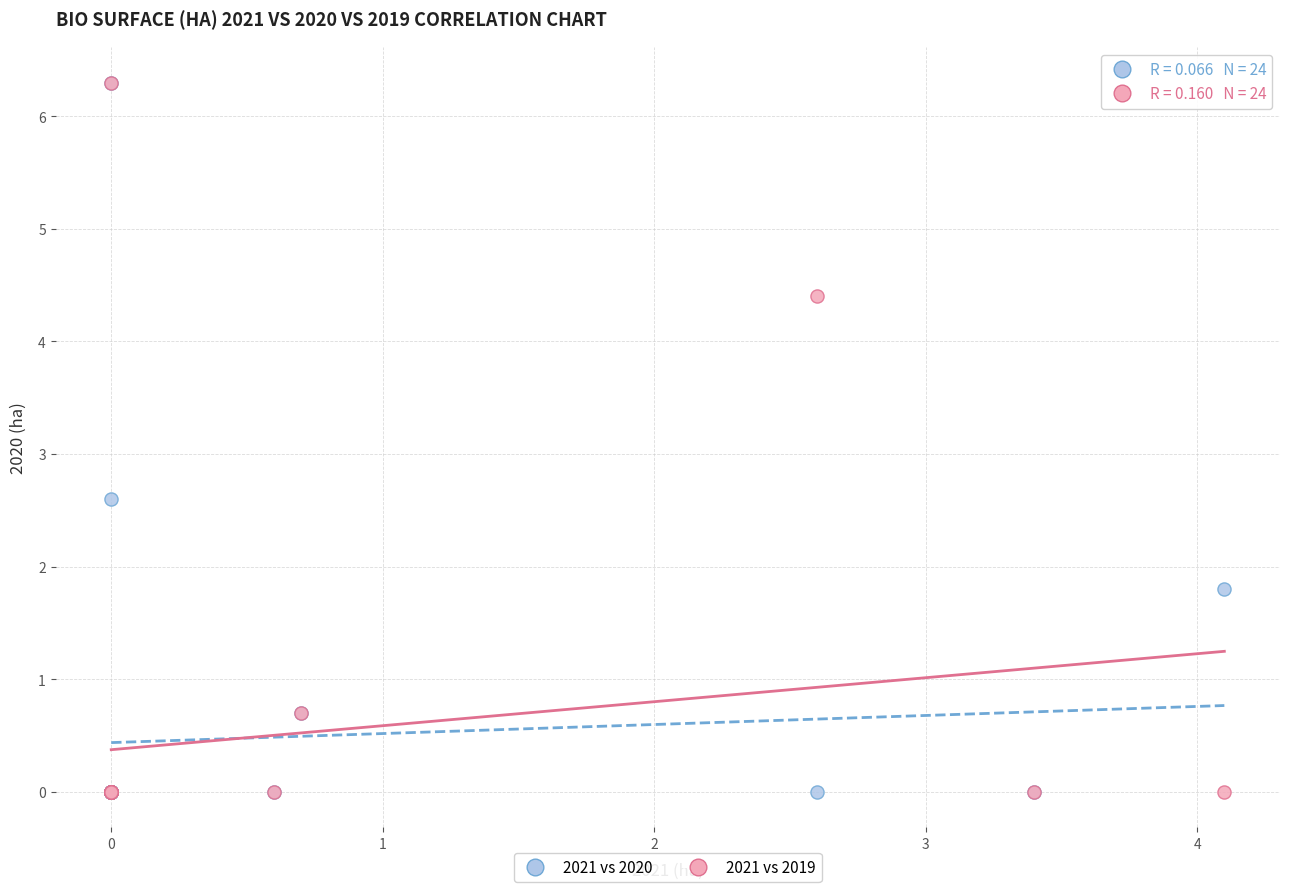

Across all series, what Y value is closest to 3?

2.6